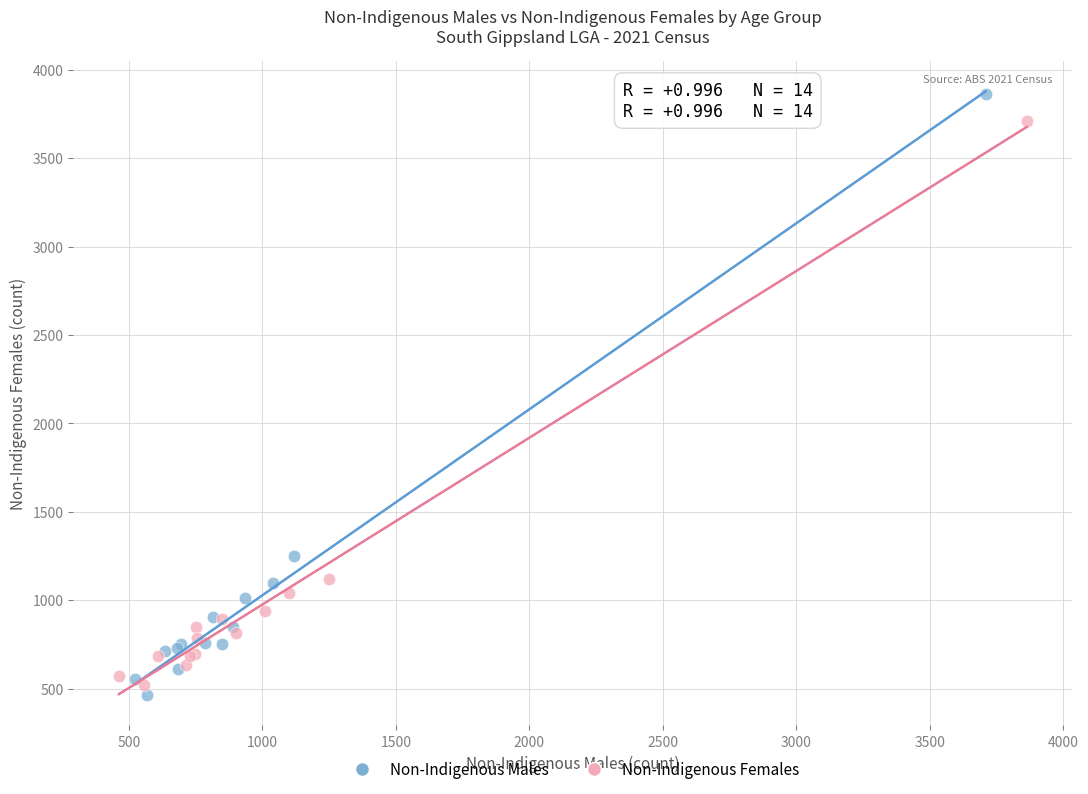

Which series contains the lowest Y value?

Non-Indigenous Males